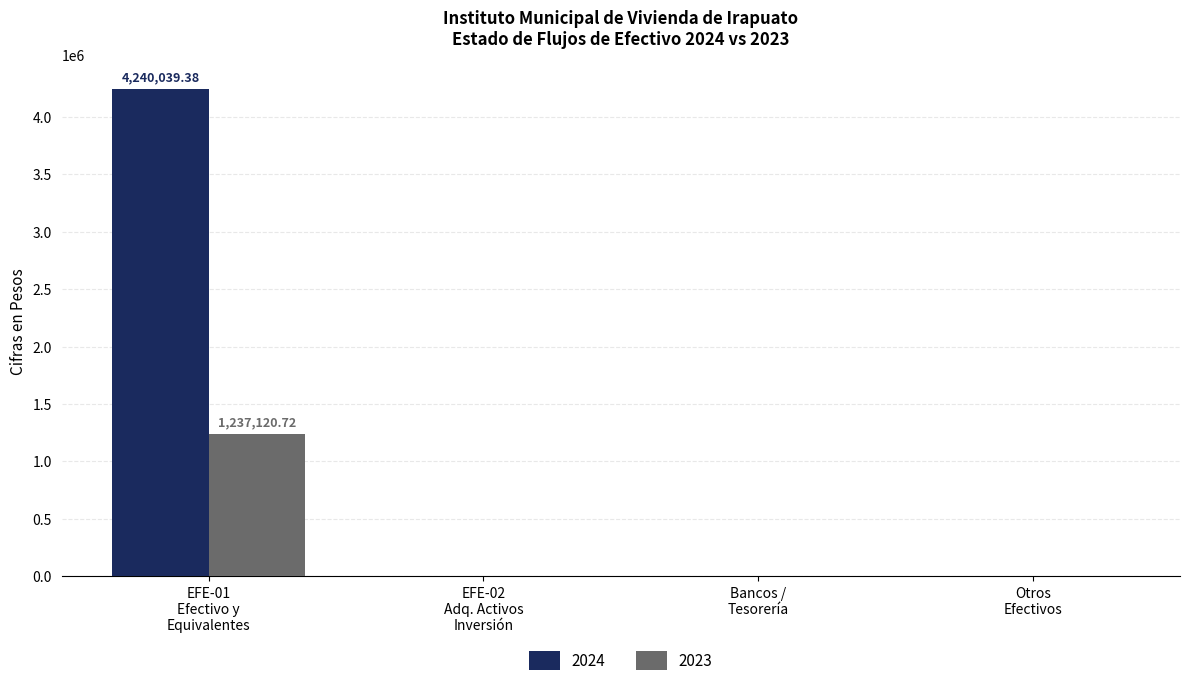

Which series has the largest total across all categories?

2024